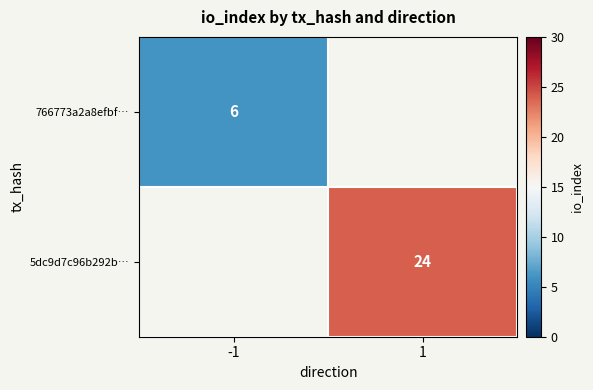

The 5dc9d7c96b292b… series shows 24 at 1. True or false?

True